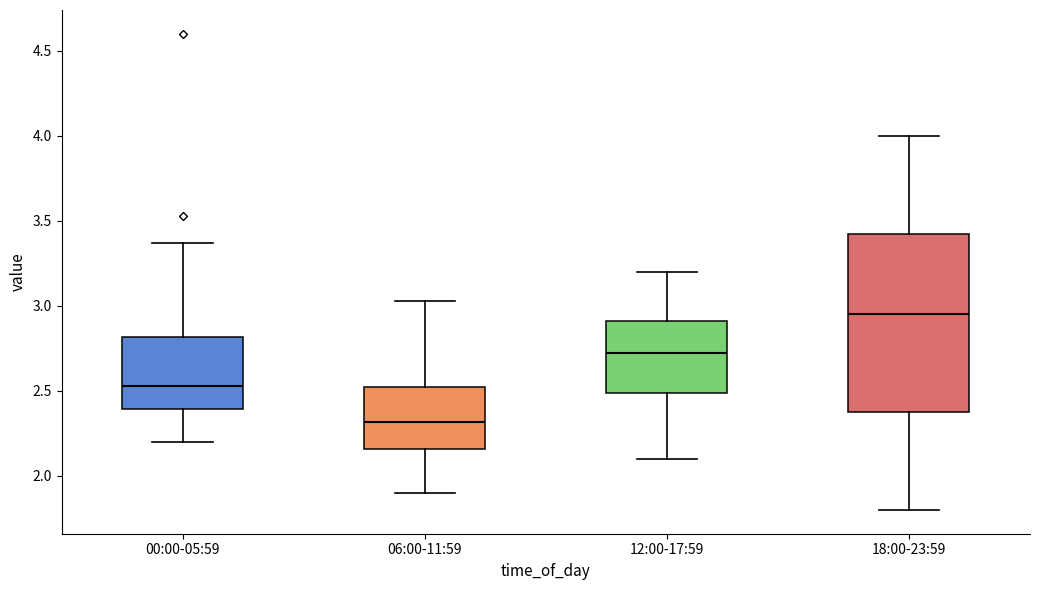

Where is the lower edge of the box for 06:00-11:59 on the y-axis? The values are not printed on the chart, so give them approximately, as read against the axis.

2.15